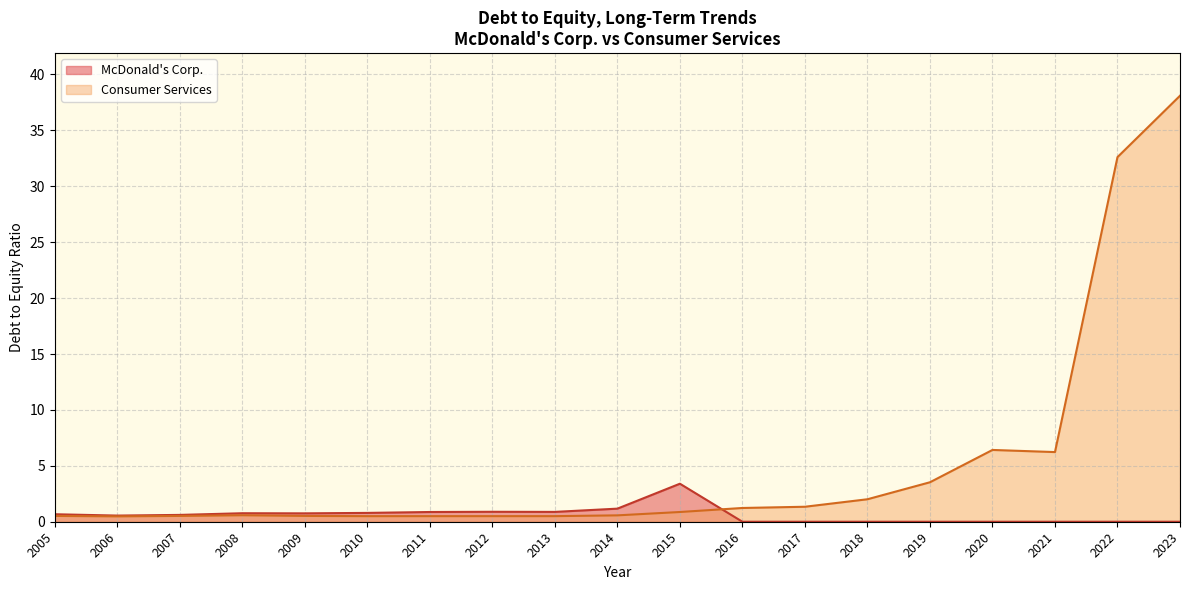

At how many categories does at least one series exceed 16?

2